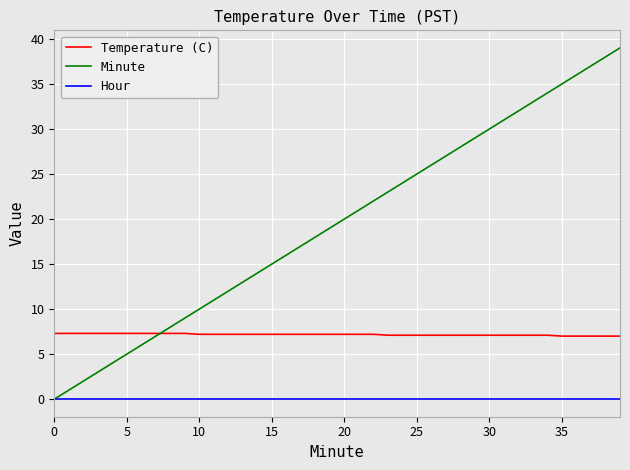

What is the average value of the Temperature (C) series?

7.2